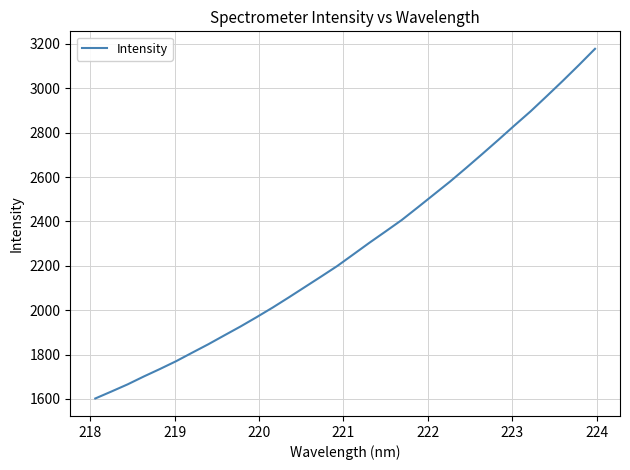

What is the average value?

2283.5